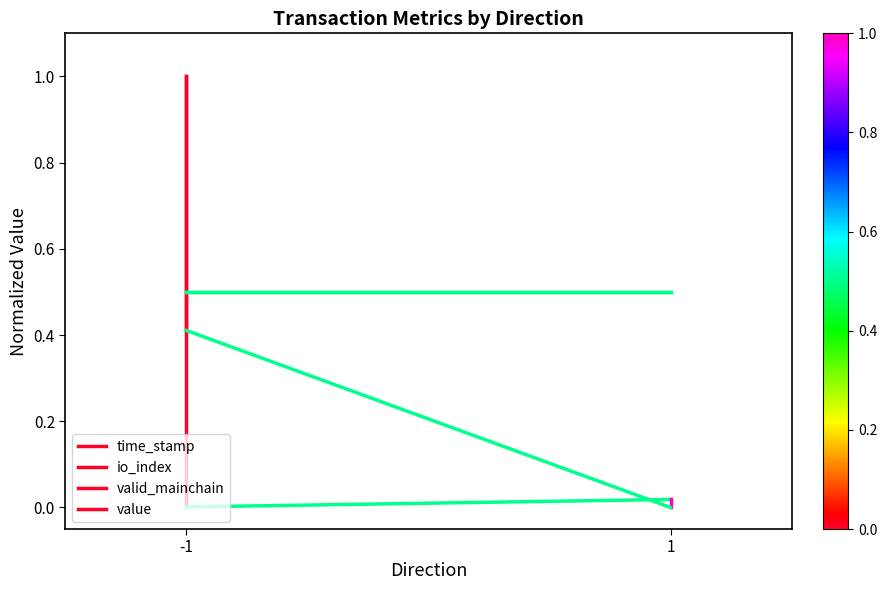

What are all the series names shown in the legend?

time_stamp, io_index, valid_mainchain, value